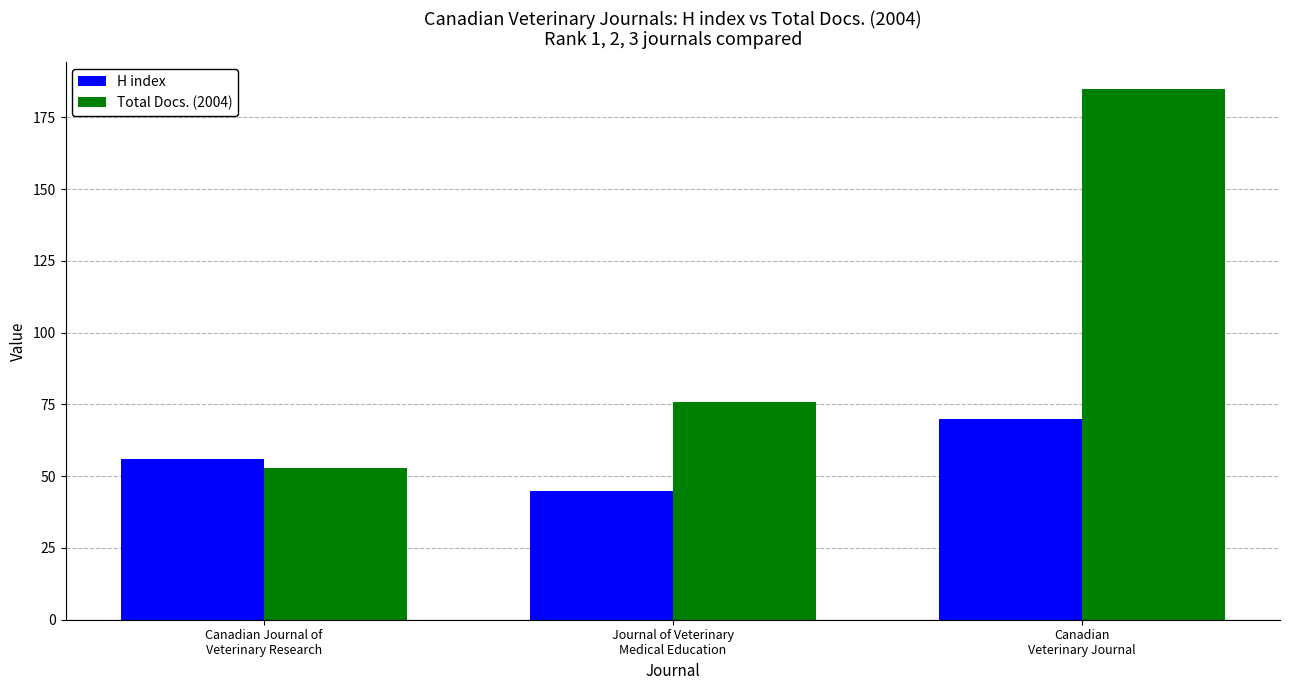

How many Total Docs. (2004) values are between 53 and 185?

3